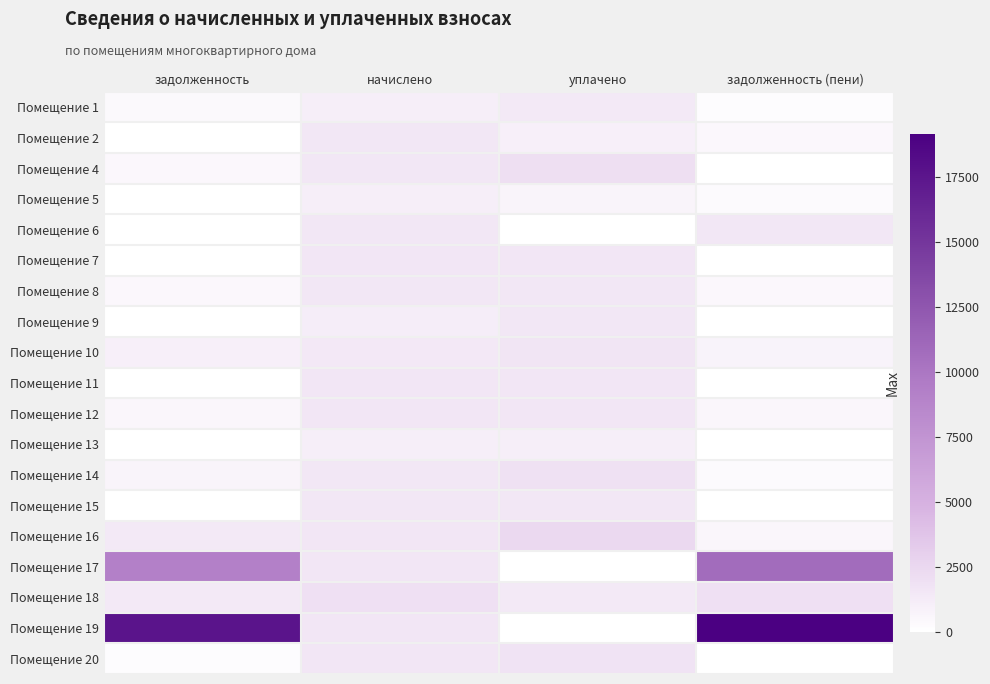

Reading left to right, extract all data points from this chart.

Помещение 1: задолженность=435.1	начислено=1120.9	уплачено=1406.0	задолженность (пени)=150.0
Помещение 2: задолженность=0.0	начислено=1526.4	уплачено=1017.6	задолженность (пени)=508.8
Помещение 4: задолженность=522.3	начислено=1567.0	уплачено=2089.3	задолженность (пени)=0.0
Помещение 5: задолженность=0.0	начислено=1120.9	уплачено=747.2	задолженность (пени)=373.6
Помещение 6: задолженность=0.0	начислено=1526.4	уплачено=0.0	задолженность (пени)=1526.4
Помещение 7: задолженность=0.0	начислено=1607.5	уплачено=1607.5	задолженность (пени)=0.0
Помещение 8: задолженность=522.3	начислено=1567.0	уплачено=1567.0	задолженность (пени)=522.3
Помещение 9: задолженность=0.0	начислено=1124.5	уплачено=1522.2	задолженность (пени)=0.0
Помещение 10: задолженность=998.0	начислено=1496.9	уплачено=1718.4	задолженность (пени)=776.5
Помещение 11: задолженность=0.0	начислено=1622.3	уплачено=1622.3	задолженность (пени)=0.0
Помещение 12: задолженность=526.0	начислено=1578.0	уплачено=1578.0	задолженность (пени)=526.0
Помещение 13: задолженность=0.0	начислено=1120.9	уплачено=1120.9	задолженность (пени)=0.0
Помещение 14: задолженность=674.7	начислено=1570.7	уплачено=1929.8	задолженность (пени)=315.5
Помещение 15: задолженность=0.0	начислено=1548.5	уплачено=1548.5	задолженность (пени)=0.0
Помещение 16: задолженность=1381.0	начислено=1589.1	уплачено=2440.4	задолженность (пени)=529.7
Помещение 17: задолженность=9189.5	начислено=1614.9	уплачено=0.0	задолженность (пени)=10804.4
Помещение 18: задолженность=1359.6	начислено=2005.7	уплачено=1365.4	задолженность (пени)=2000.0
Помещение 19: задолженность=17560.5	начислено=1611.2	уплачено=0.1	задолженность (пени)=19171.6
Помещение 20: задолженность=213.8	начислено=1574.3	уплачено=1788.1	задолженность (пени)=0.0